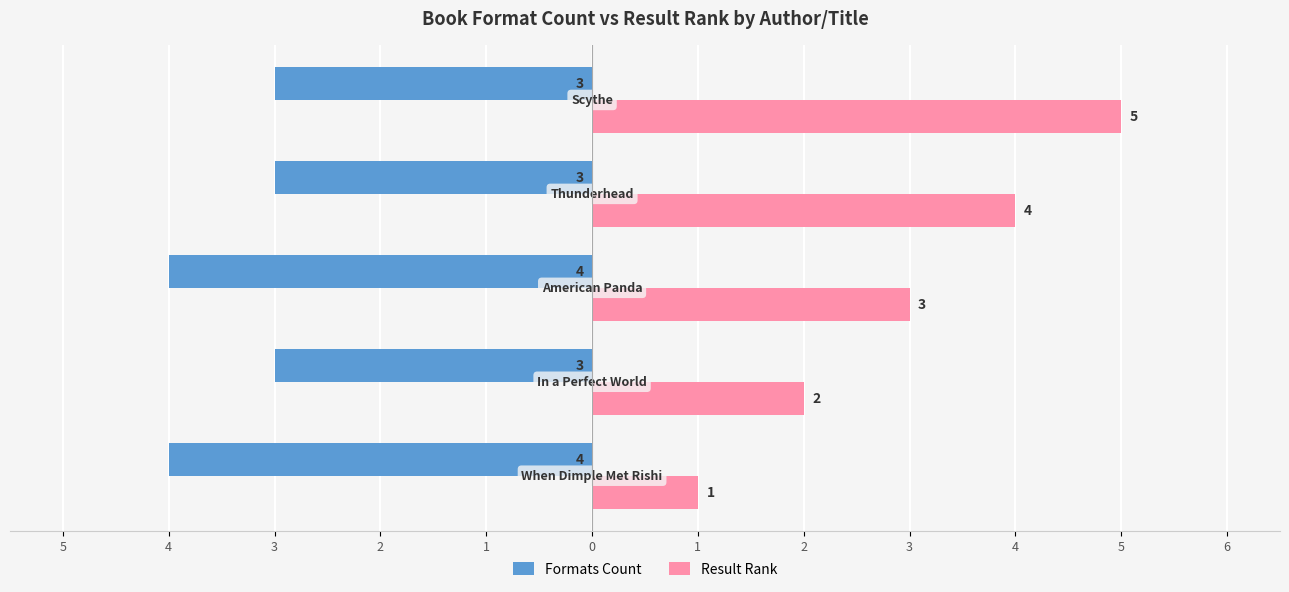

What is the difference between the maximum and minimum values in the Result Rank series?

4